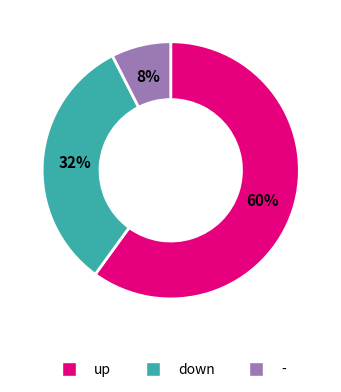

Which category has the biggest portion of the pie?

up